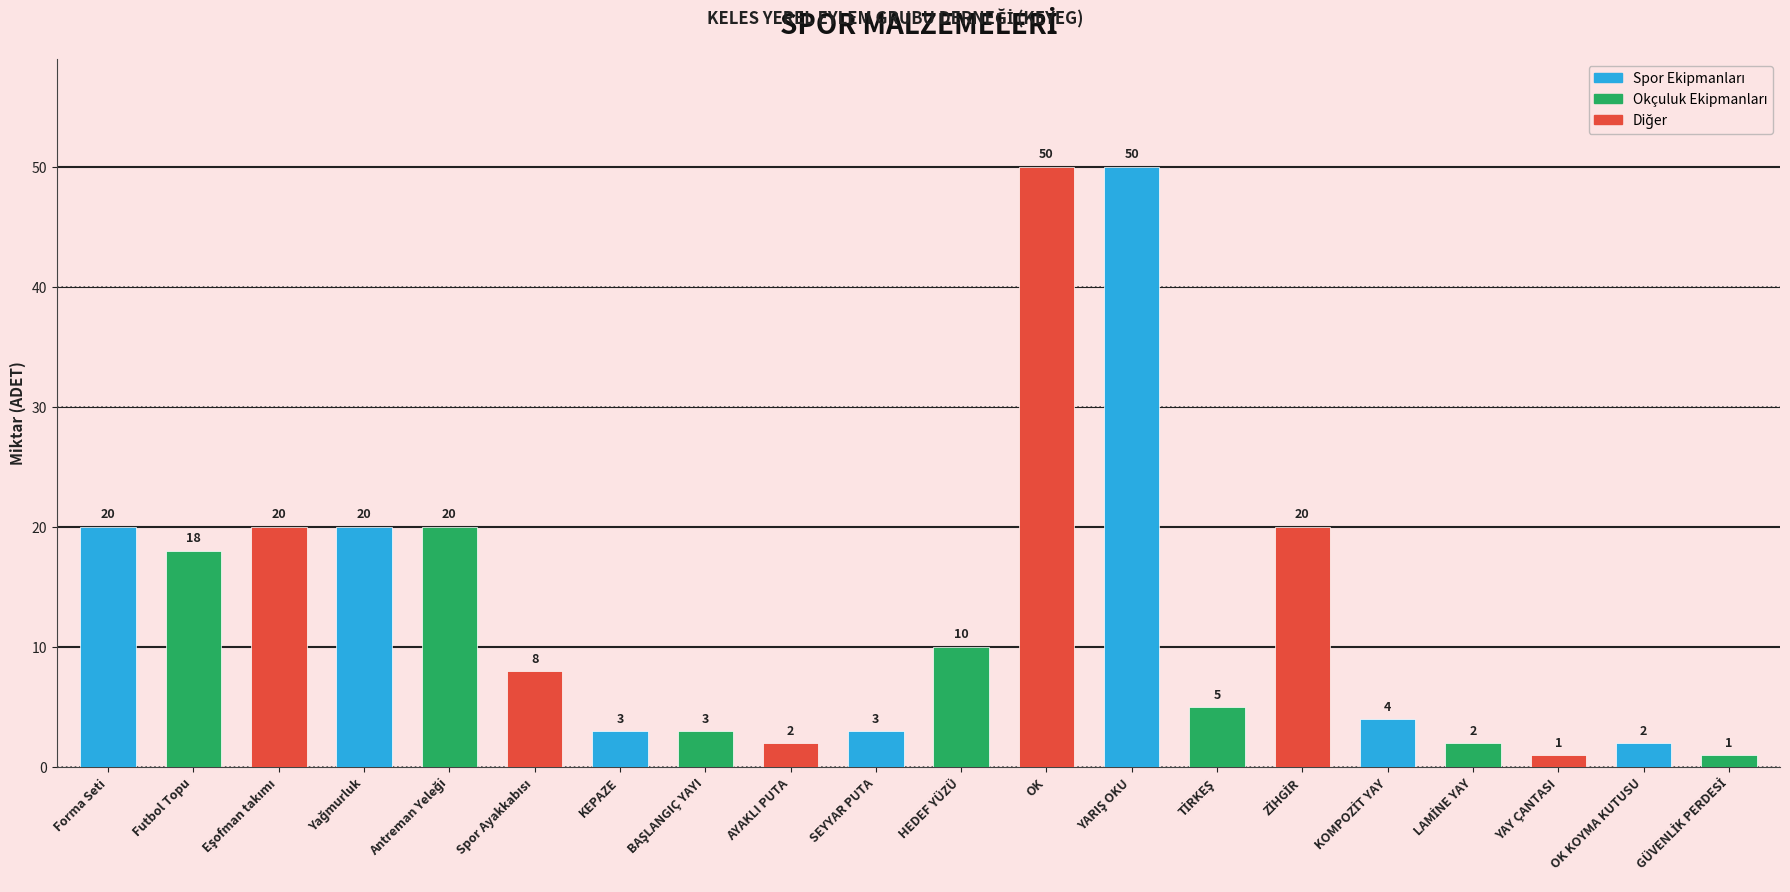

Where does the data first go above 8?

Forma Seti